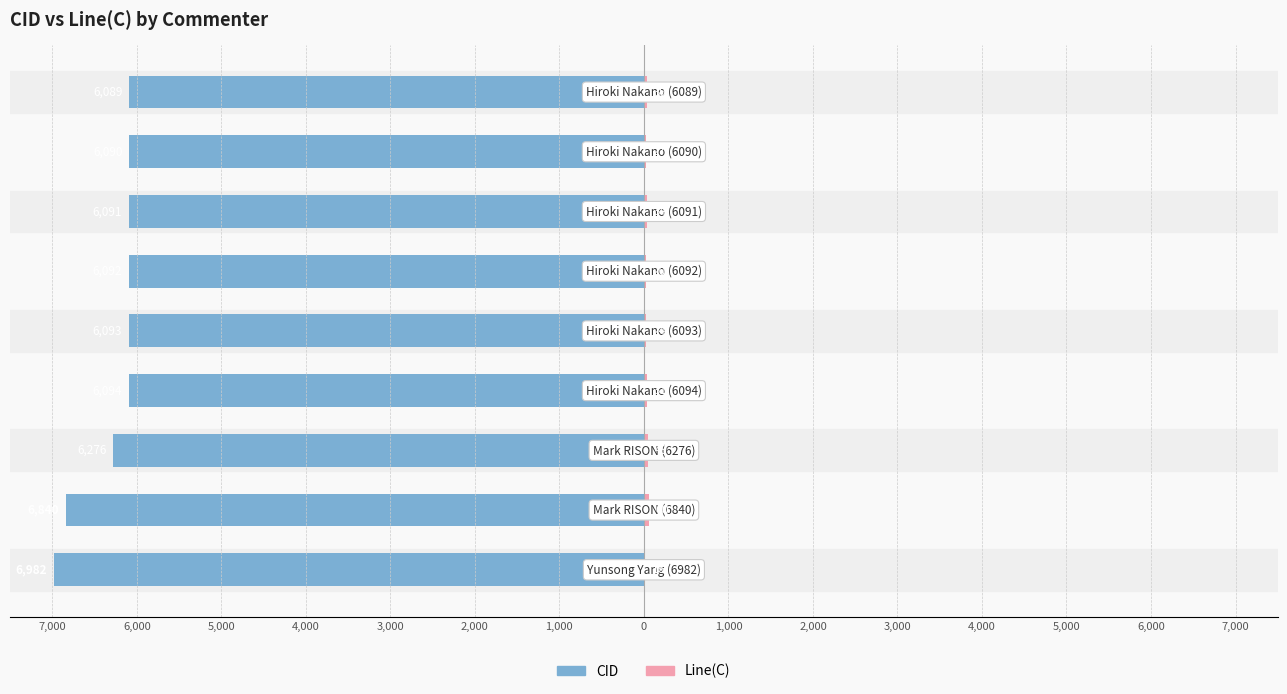

Reading left to right, what are all the values shown in this chart?

CID: -6982	-6840	-6276	-6094	-6093	-6092	-6091	-6090	-6089
Line(C): 16	60	49	31	24	20	34	27	39